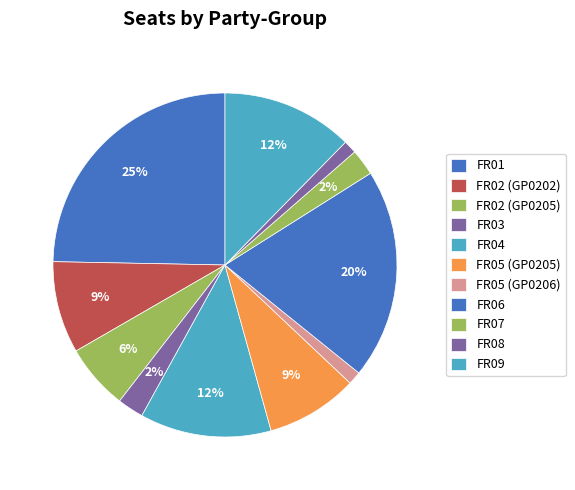

Does FR07 represent more than half of the total?

No